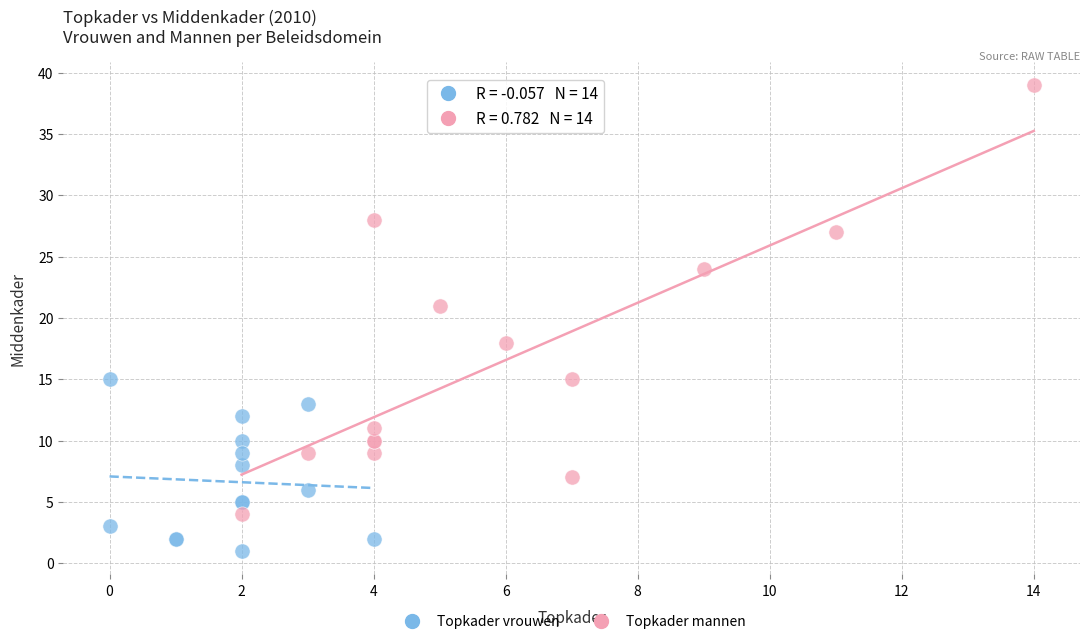

Which series has the largest Y range (max minus min)?

Topkader mannen